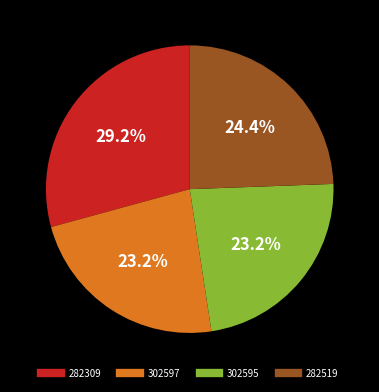

The 302595 slice represents 29% of the pie. True or false?

False